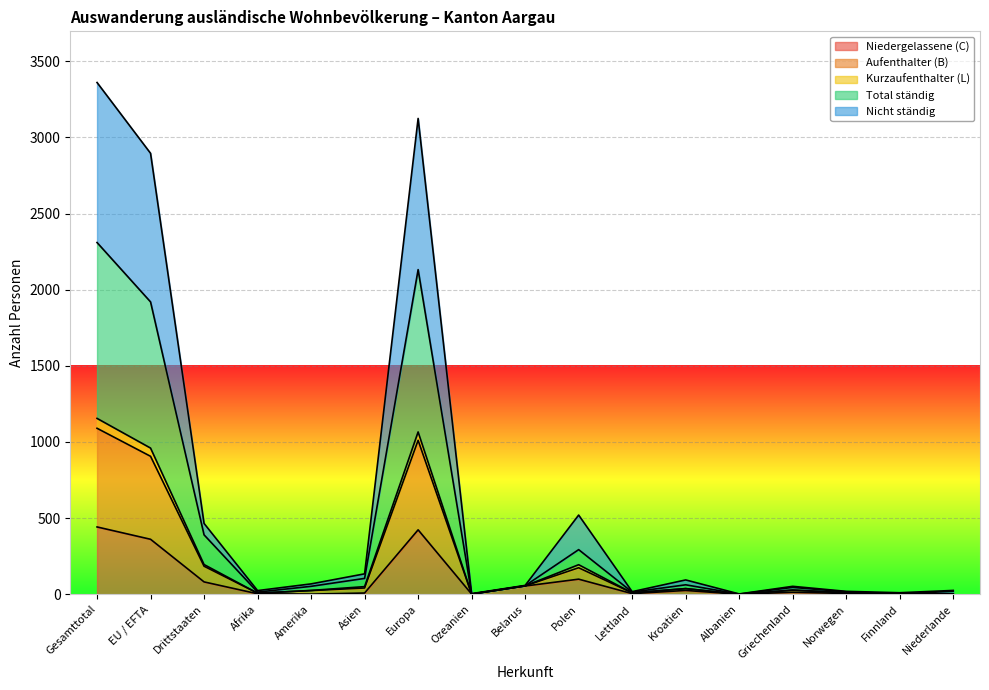

At which label does Aufenthalter (B) reach its minimum?

Albanien